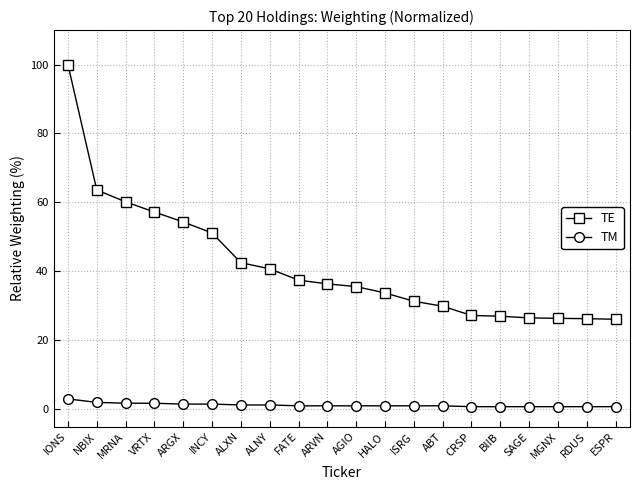

True or false: TE and TM cross at least once.

False